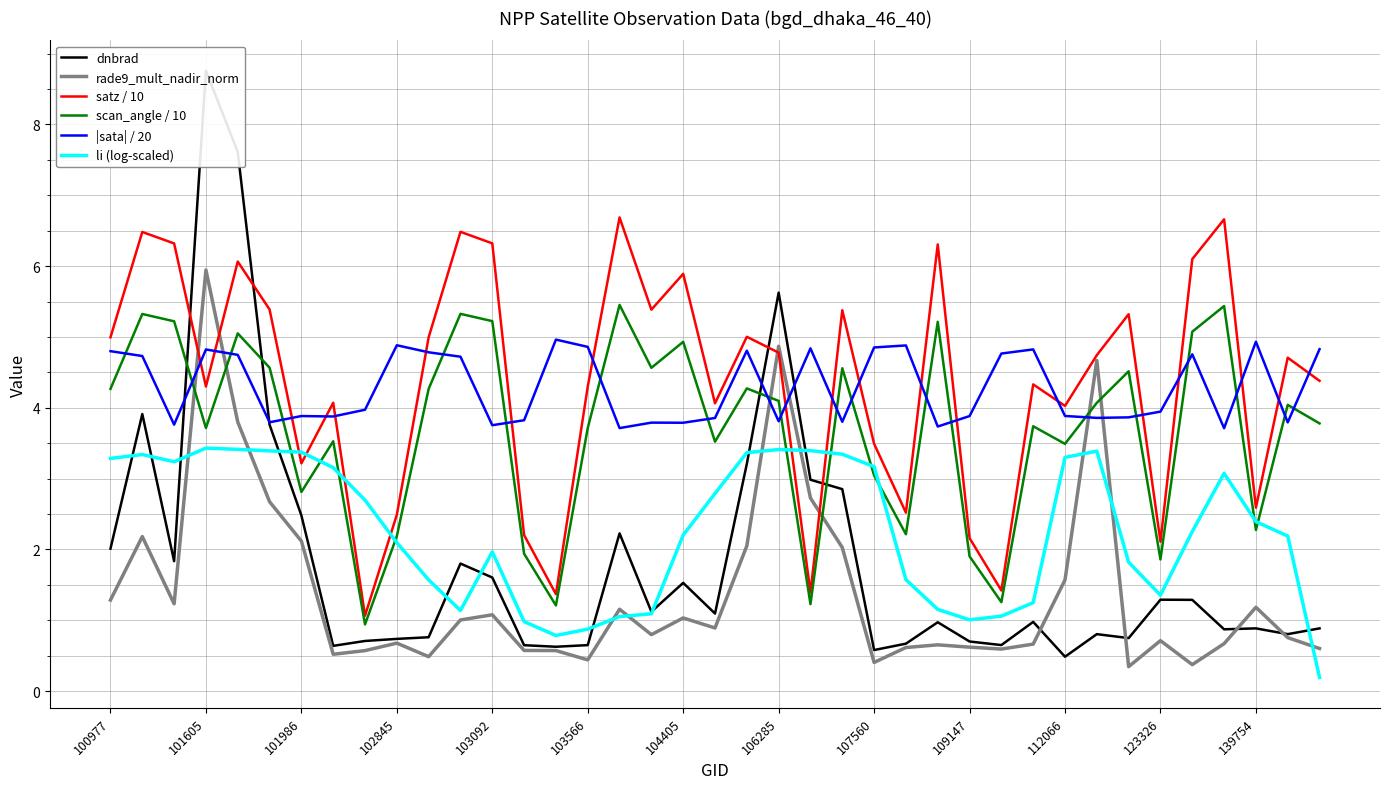

What is the maximum value for |sata| / 20?

5.0